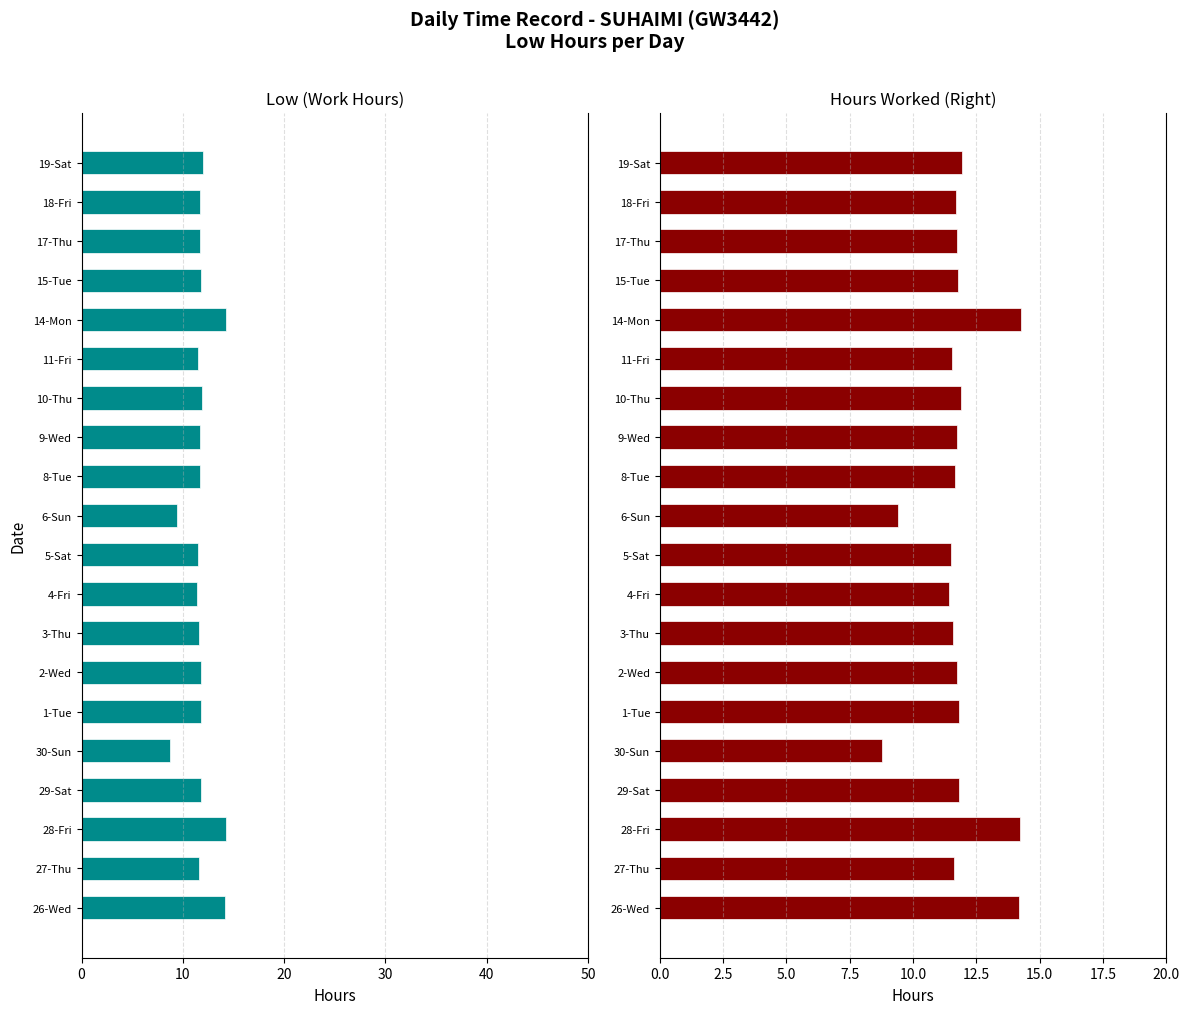

What is the value of the Low (Hours) - Right bar at the 14th from the left?

11.9